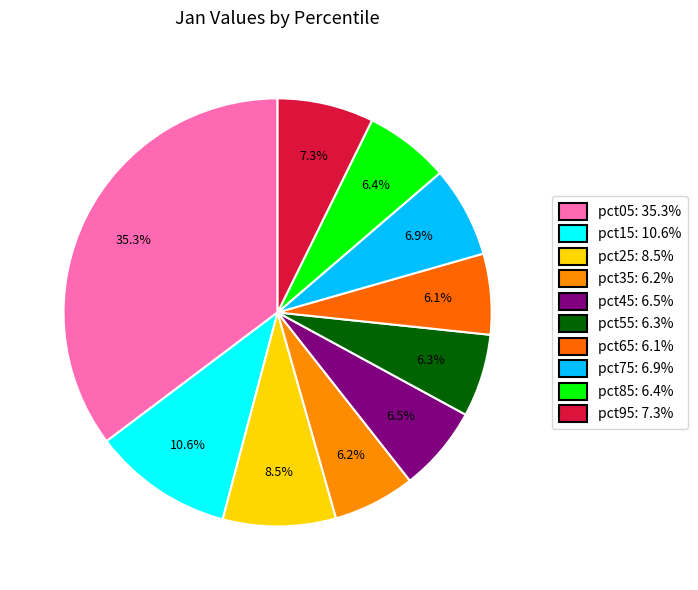

Rank the categories by value from highest to lowest.

pct05, pct15, pct25, pct95, pct75, pct45, pct85, pct55, pct35, pct65